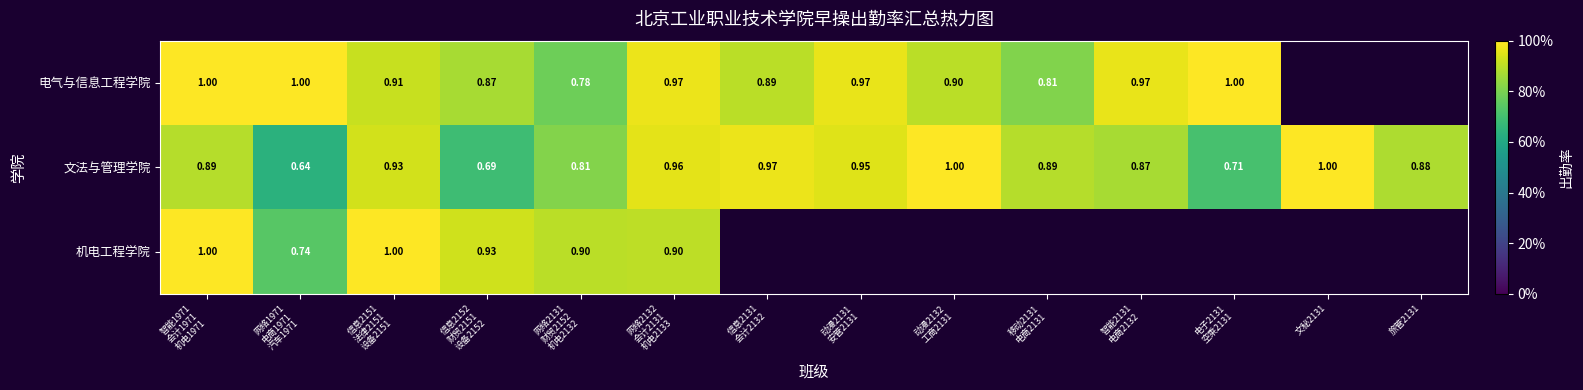

At 动漫2131 安管2131, list the series in order from largest to smallest.

电气与信息工程学院, 文法与管理学院, 机电工程学院